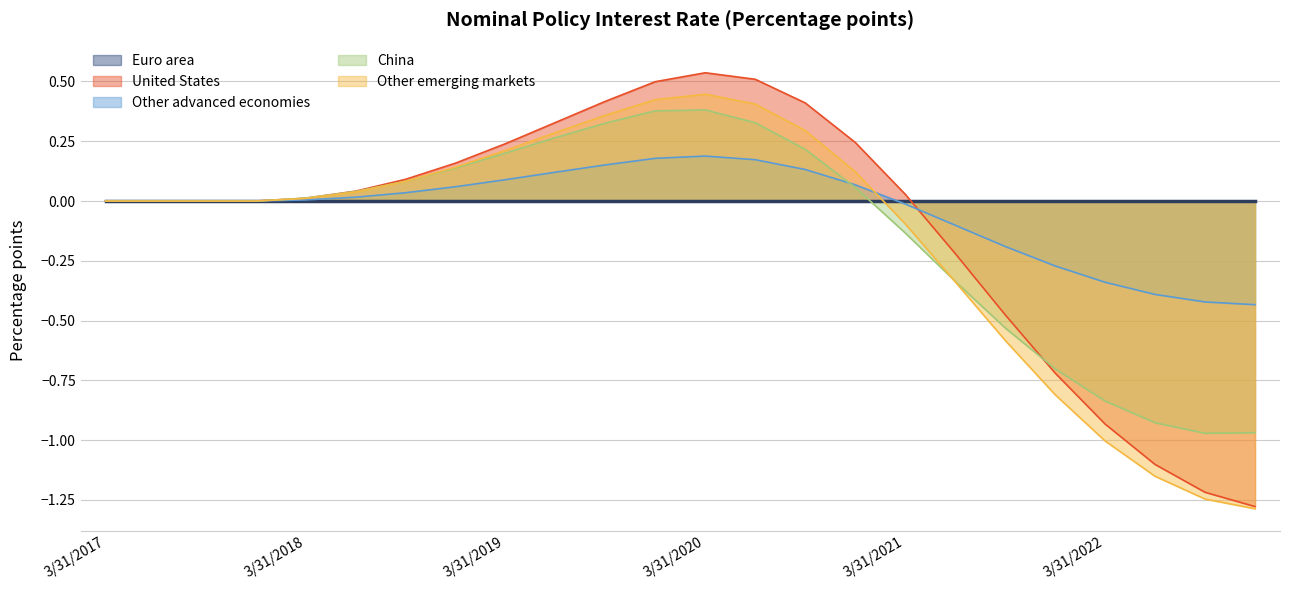

What is the sum of the United States values at 9/30/2021 and 3/31/2021?

-0.4